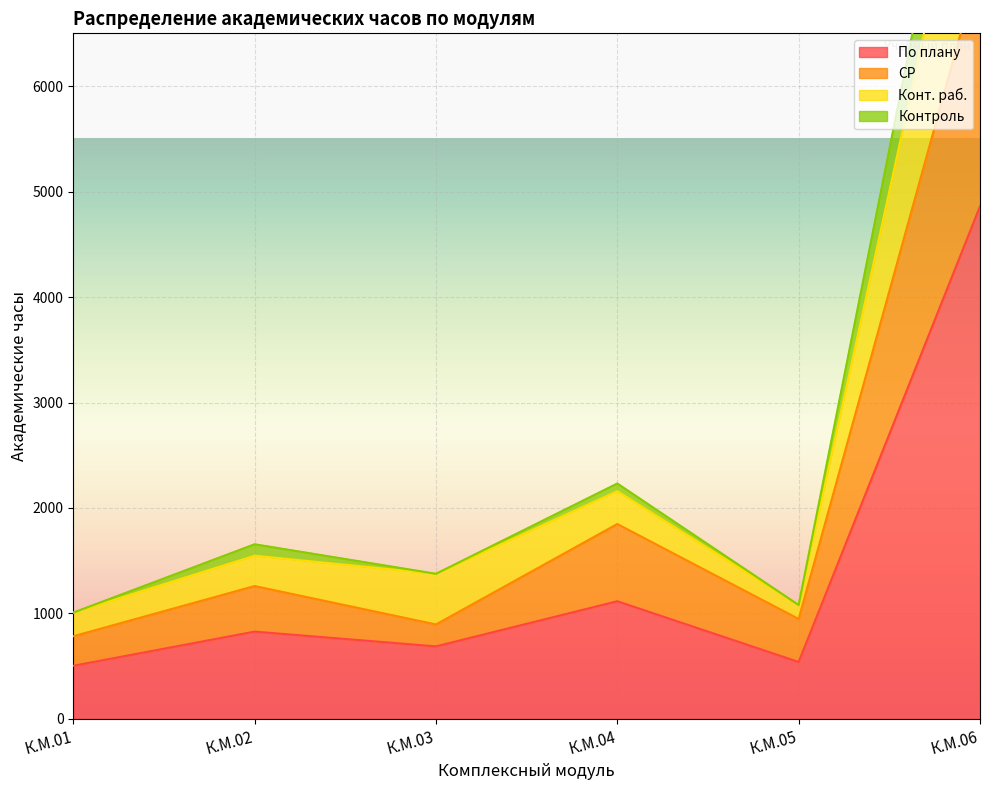

Is it true that По плану equals 1160 at К.М.03?

False